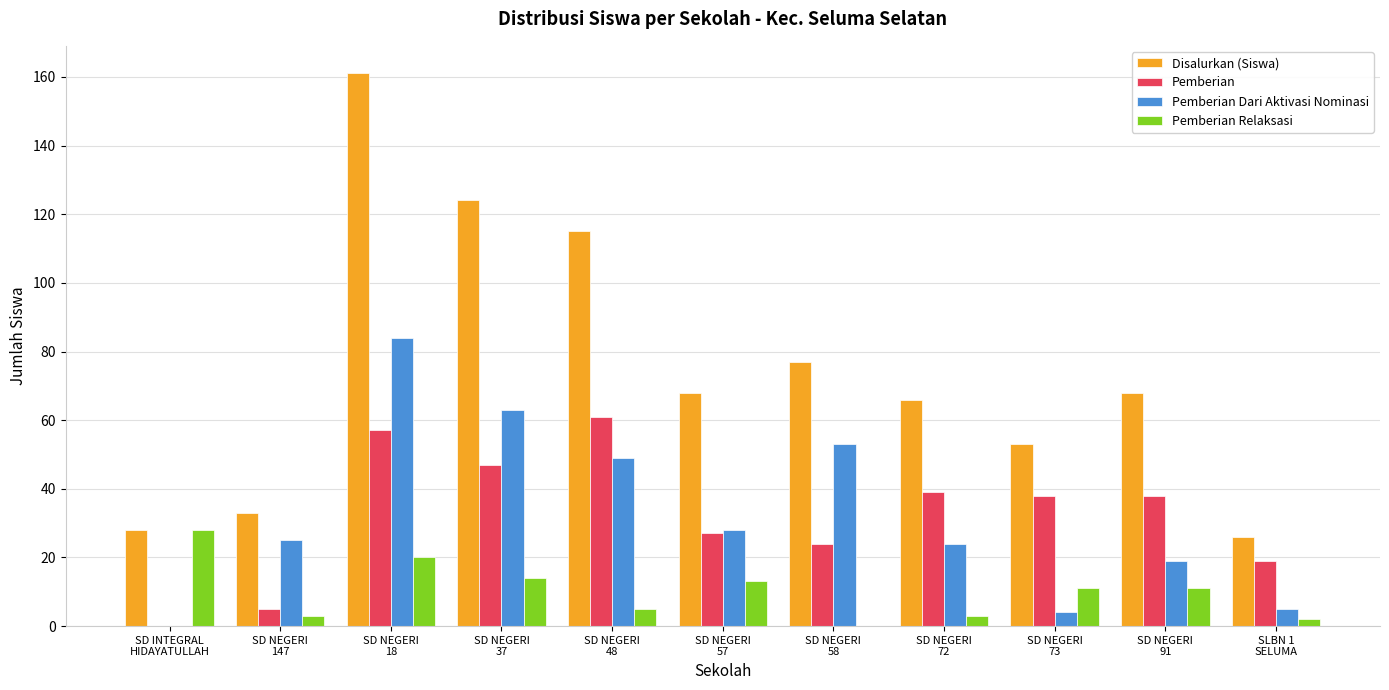

How many groups of bars are there?

11